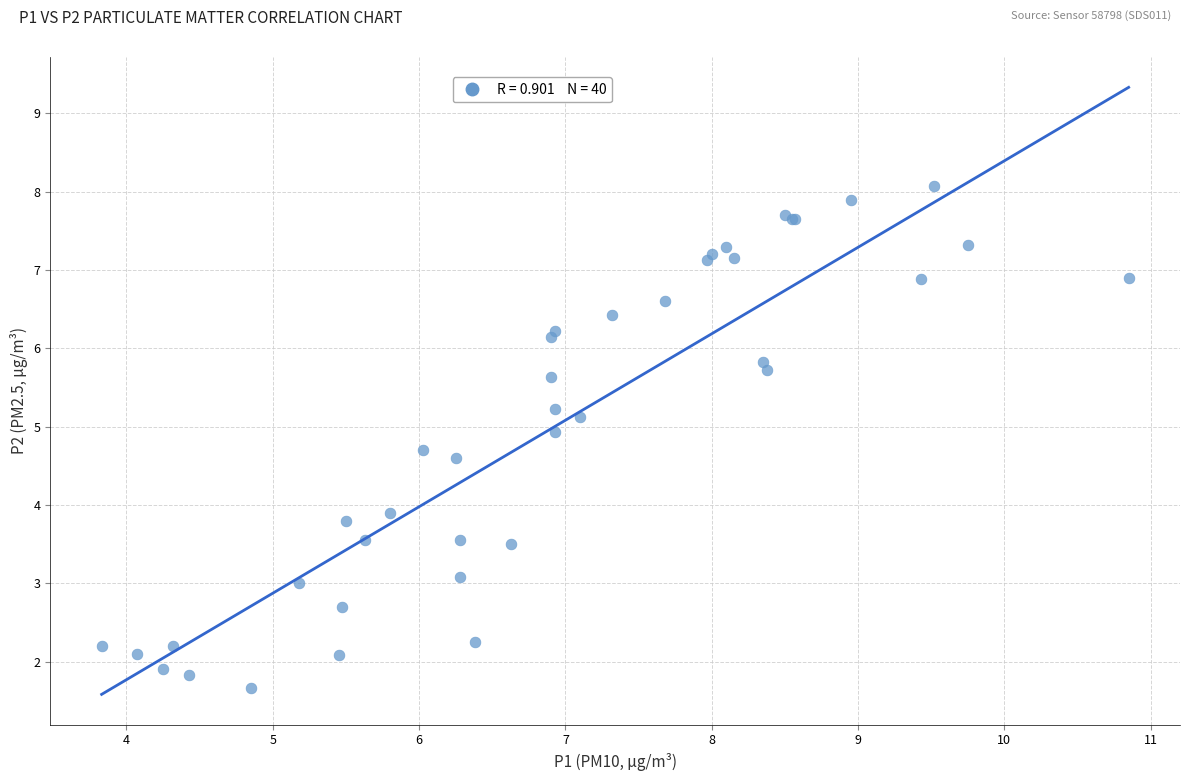

What Y value in the scatter plot is closest to 4?

3.9